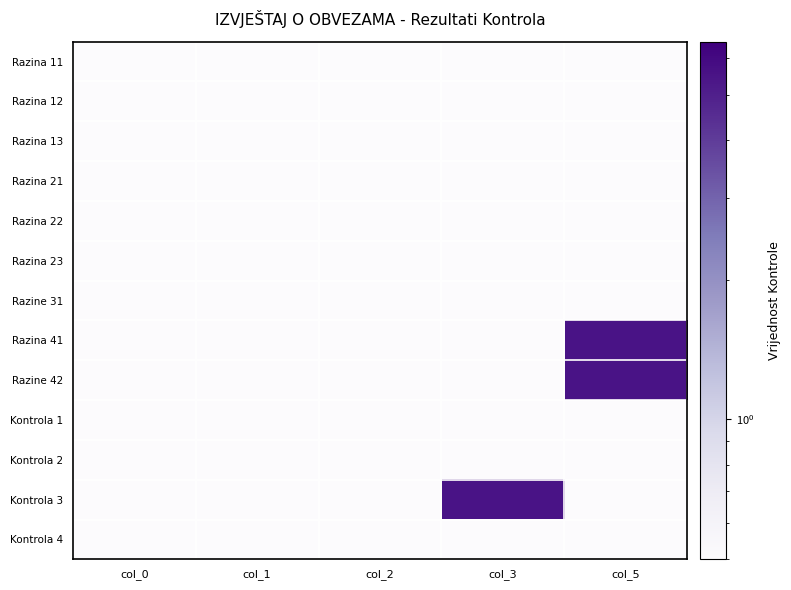

What is the difference between the highest and lowest values at col_5?

5.0